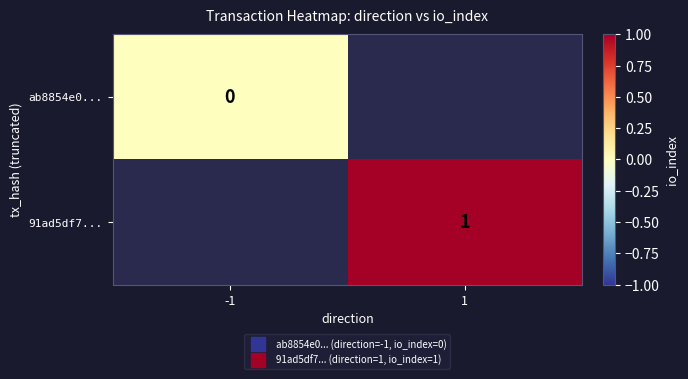

At which label is ab8854e0... closest to 0?

-1